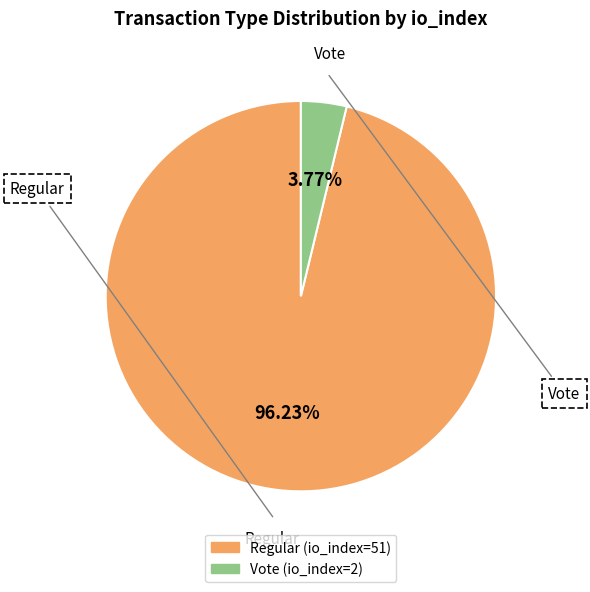

True or false: Regular (io_index=51) accounts for 96% of the total.

True